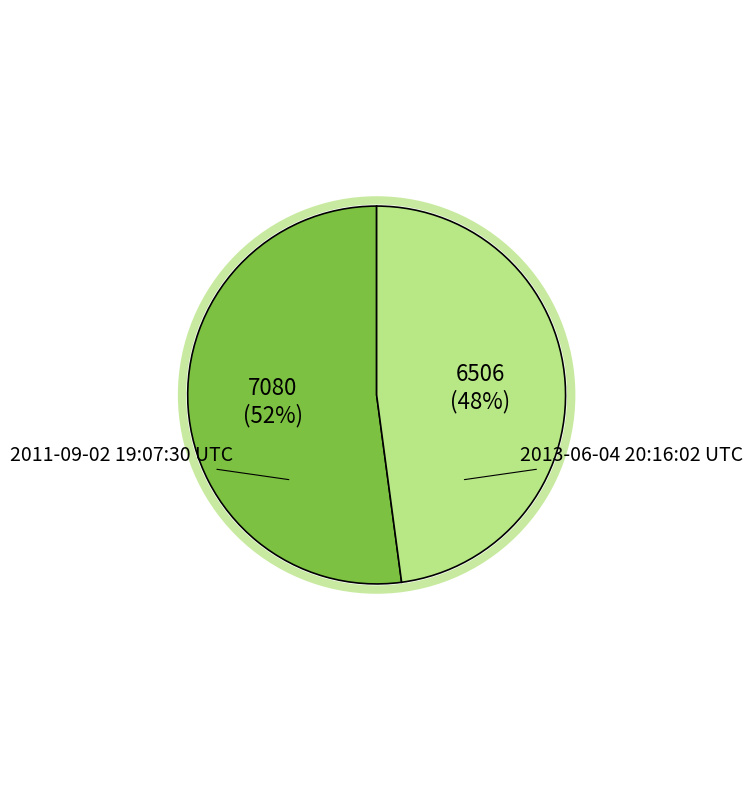

True or false: 2013-06-04 20:16:02 UTC accounts for 63% of the total.

False